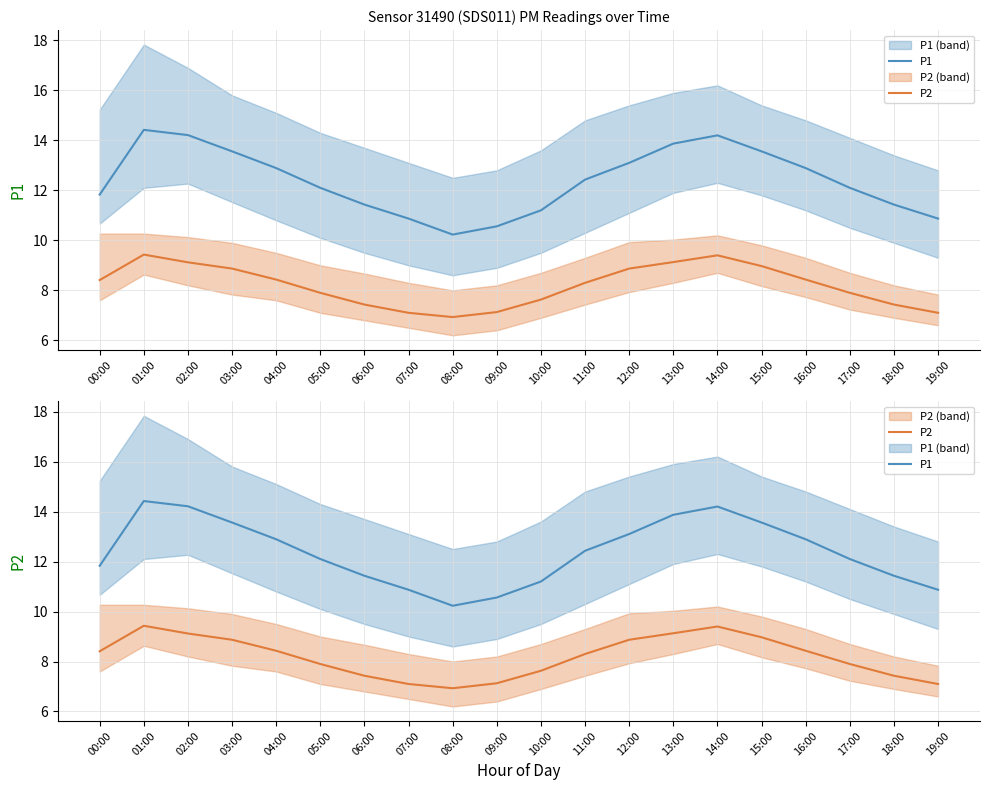

Which series has the largest range (max minus min)?

P1